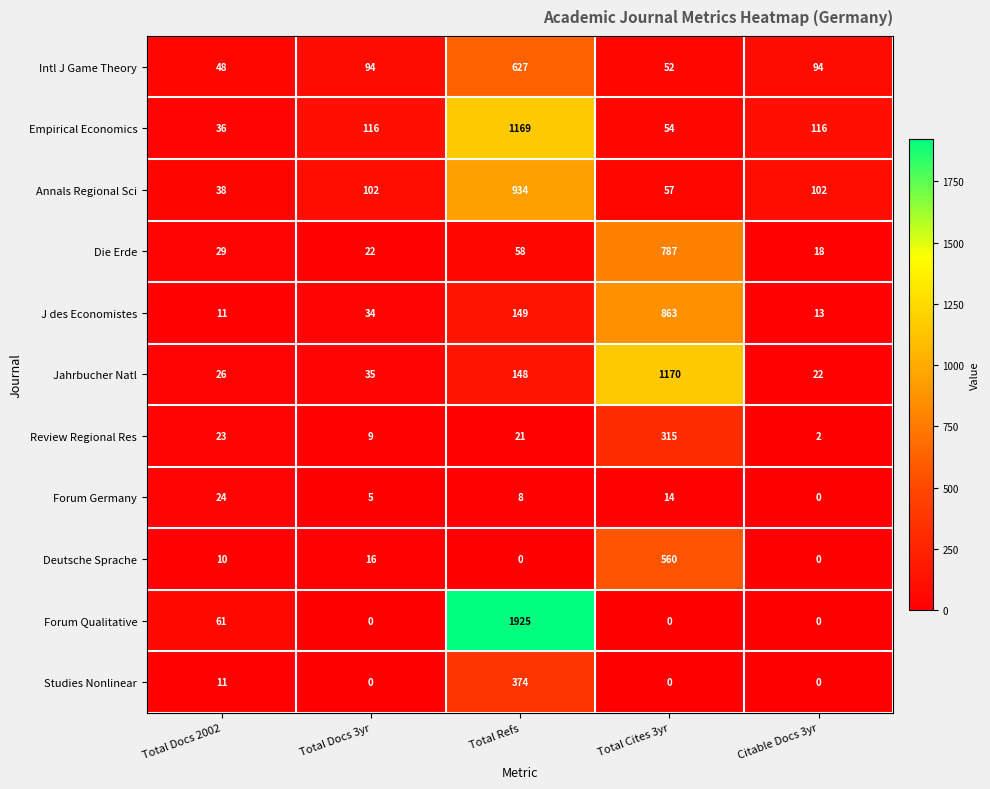

Between Total Refs and Citable Docs 3yr, which series saw the biggest shift?

Forum Qualitative